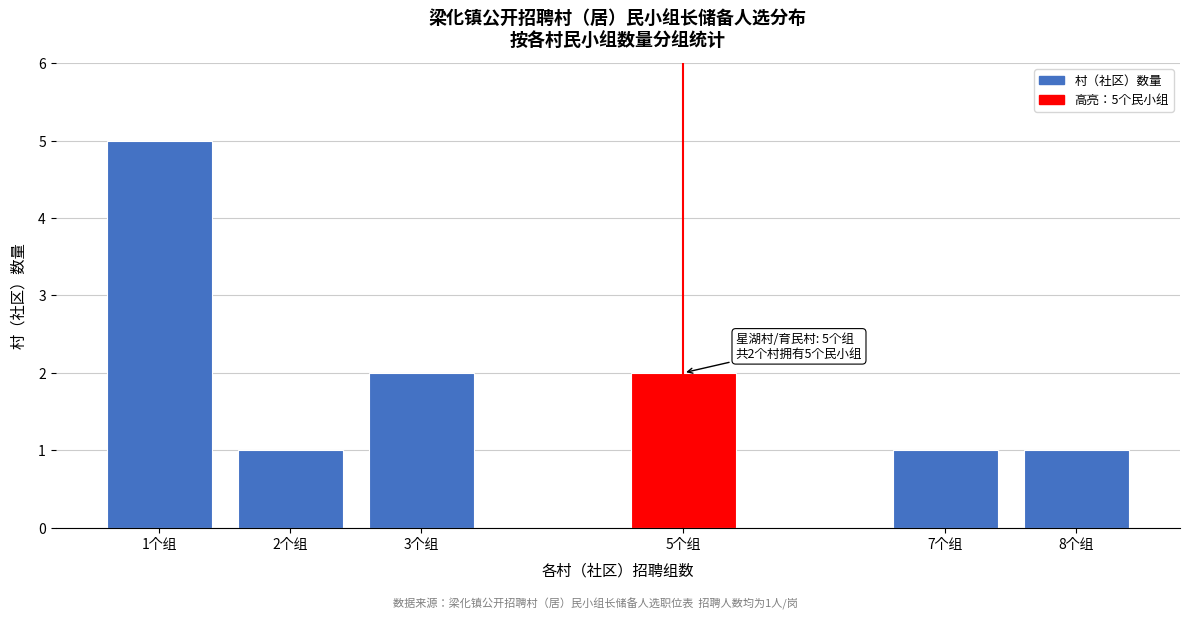

Reading right to left, transcribe all the data shown in this chart.

1	1	2	2	1	5